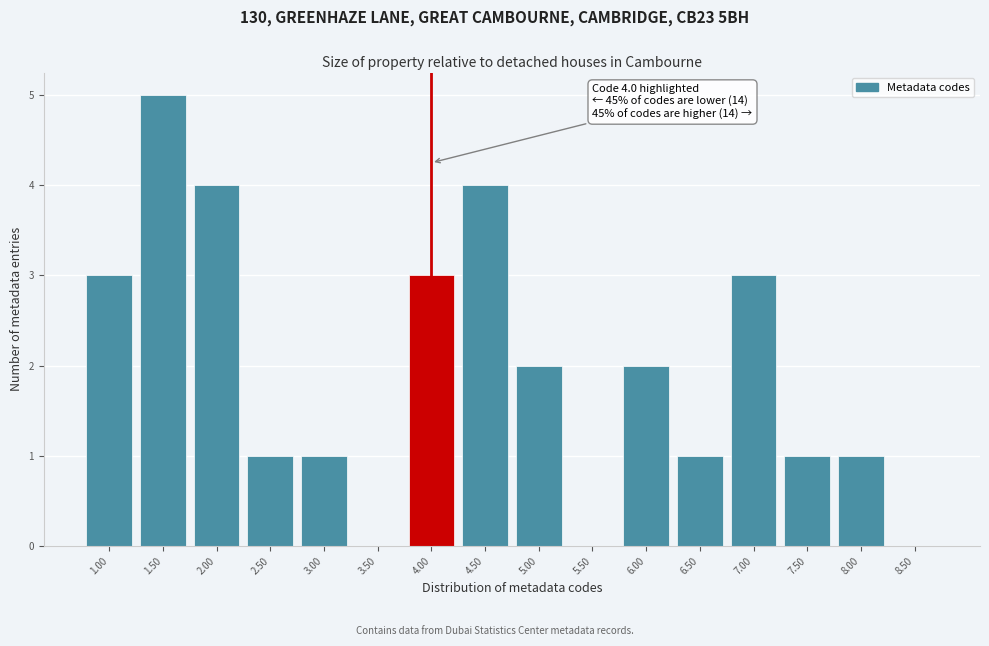

Which range on the x-axis has the tallest bar?

1.25 to 1.75